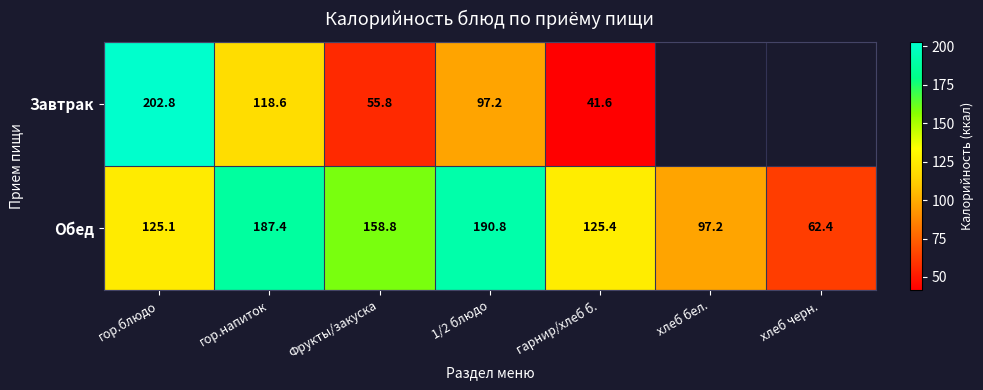

At Фрукты/закуска, list the series in order from largest to smallest.

Обед, Завтрак